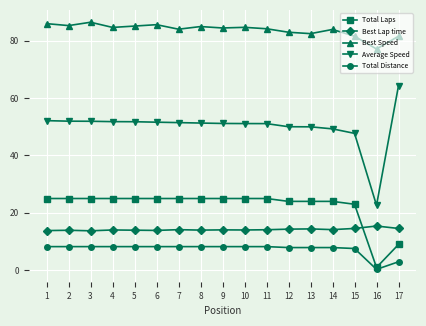

What is the spread (max minus min) of values at 8?

76.6